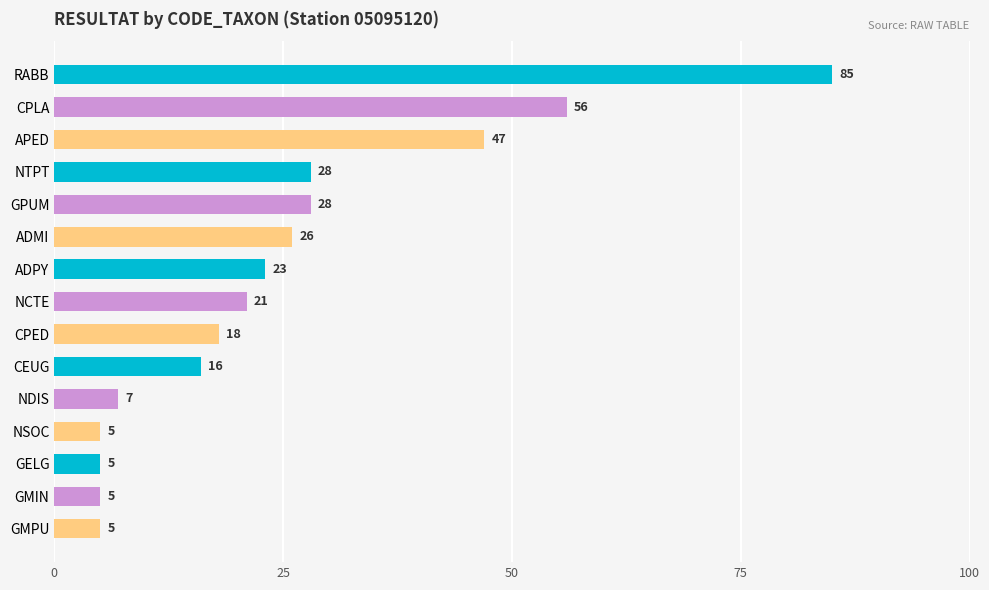

What is the sum of all values?

375